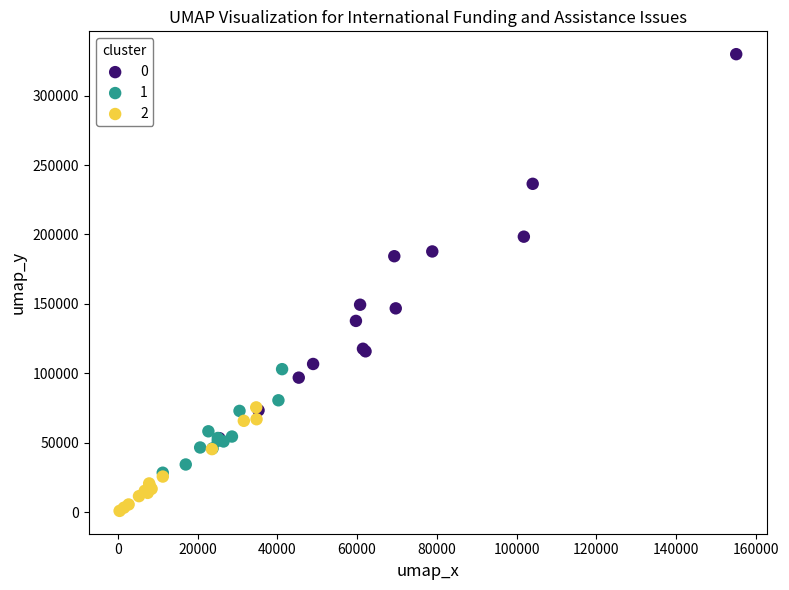

What are all the series names shown in the legend?

0, 1, 2